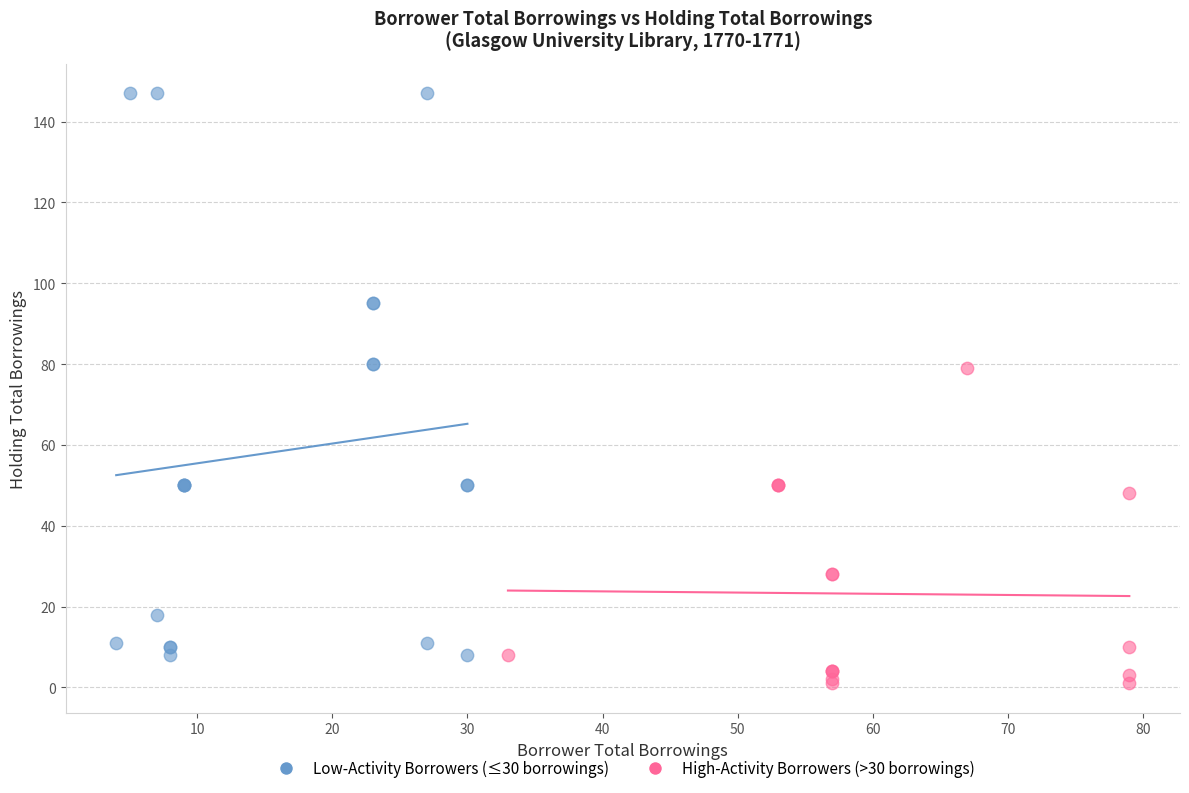

Which series has the widest spread of Y values?

Low-Activity Borrowers (≤30 borrowings)